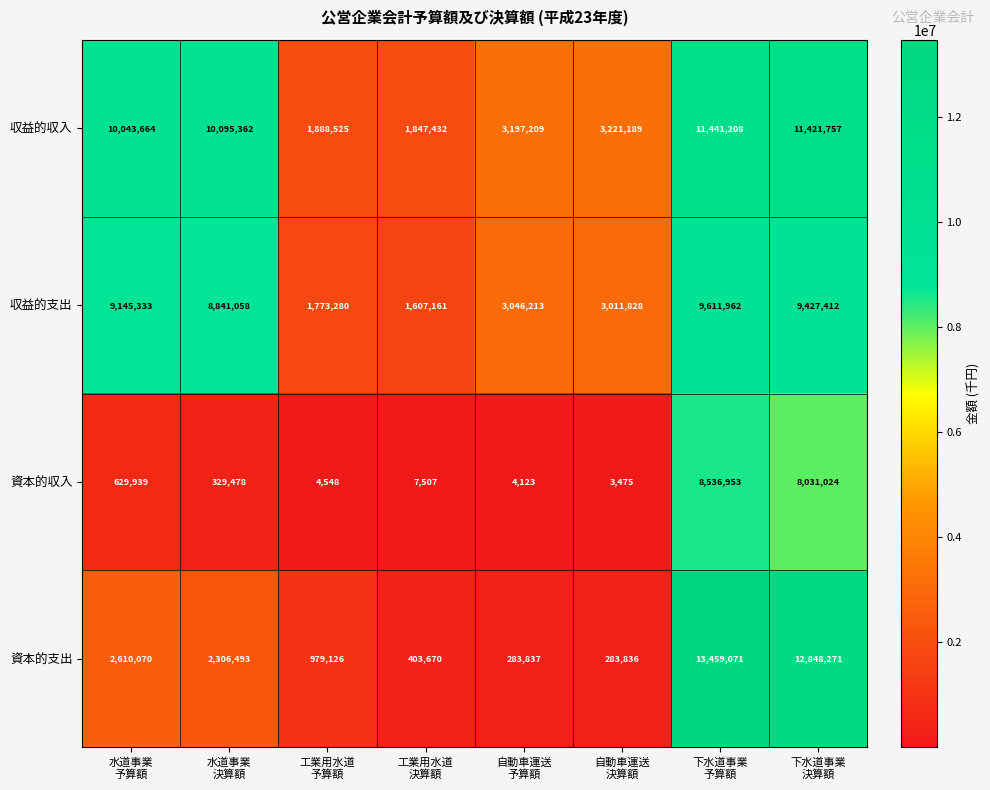

Which series has the largest range (max minus min)?

資本的支出